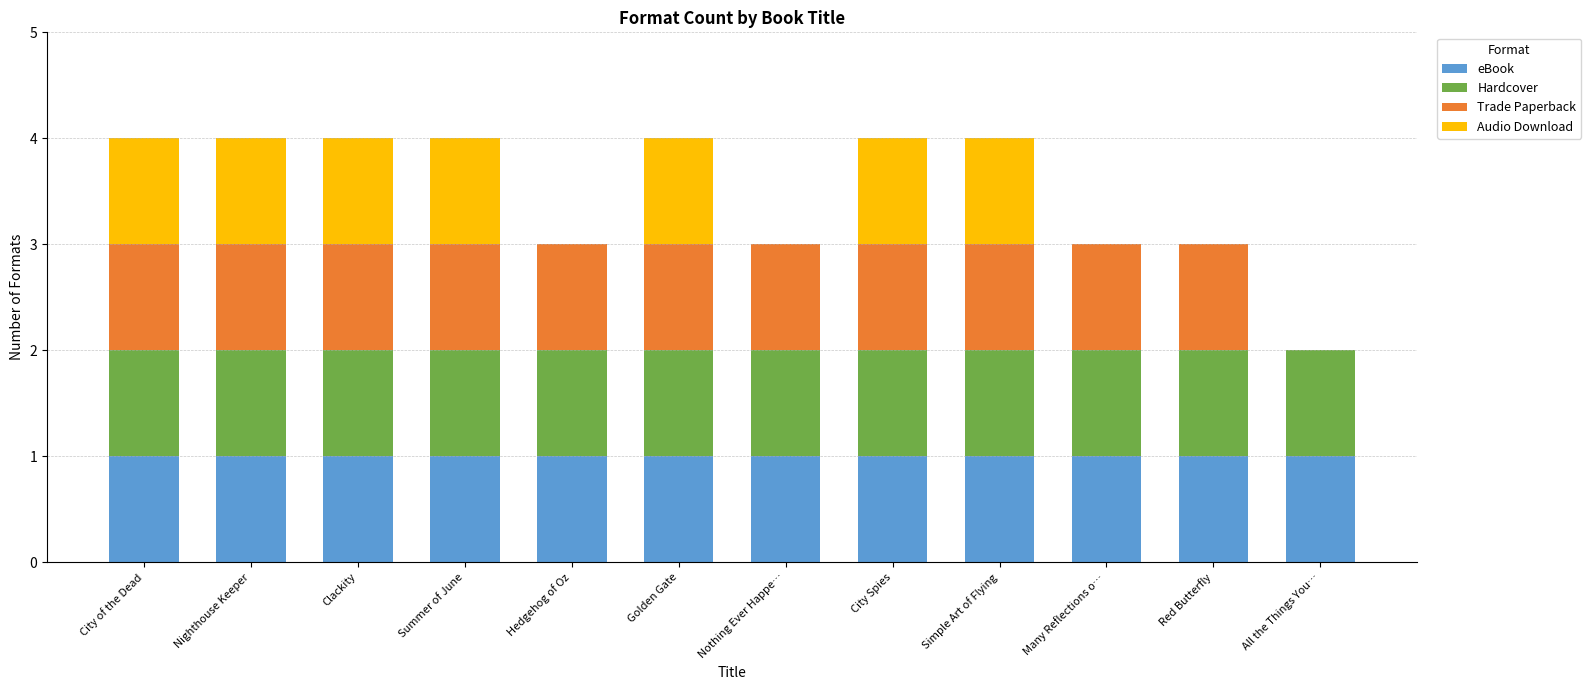

The value of eBook at Clackity is 1. True or false?

True